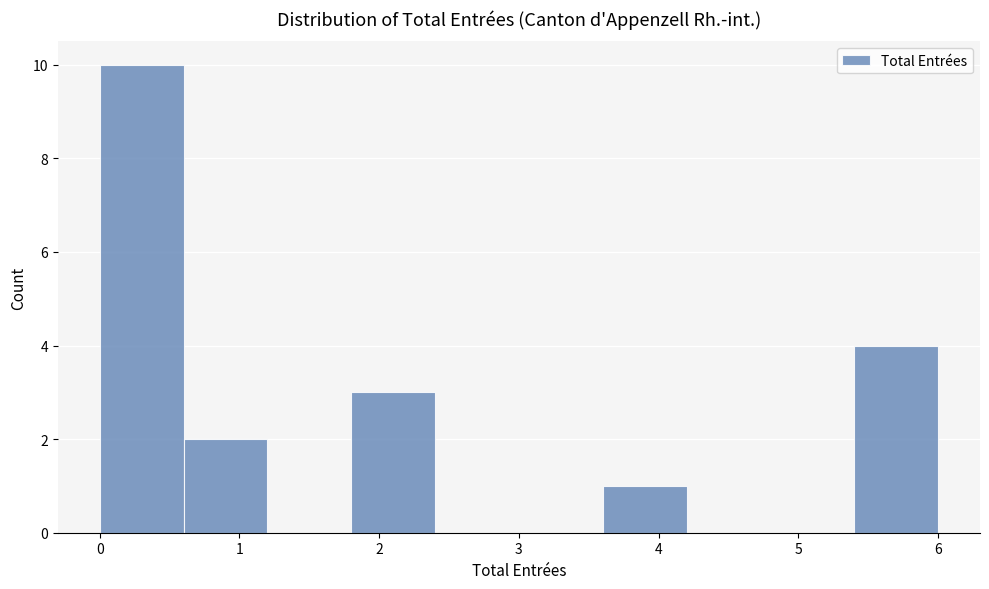

Which range on the x-axis has the tallest bar?

0.0 to 0.6